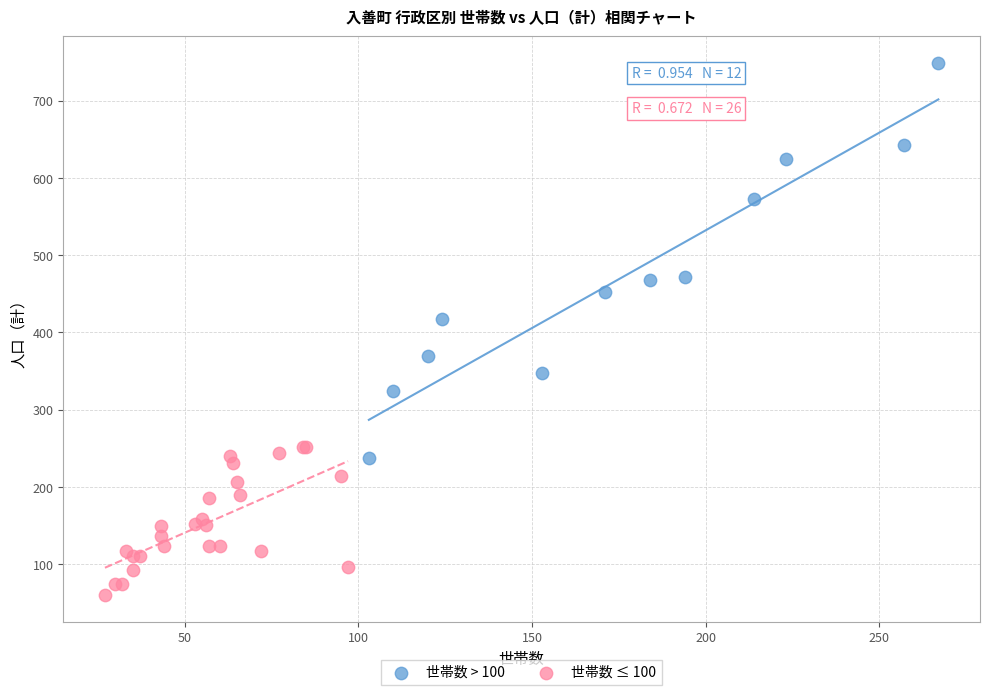

Which series contains the lowest Y value?

世帯数 ≤ 100